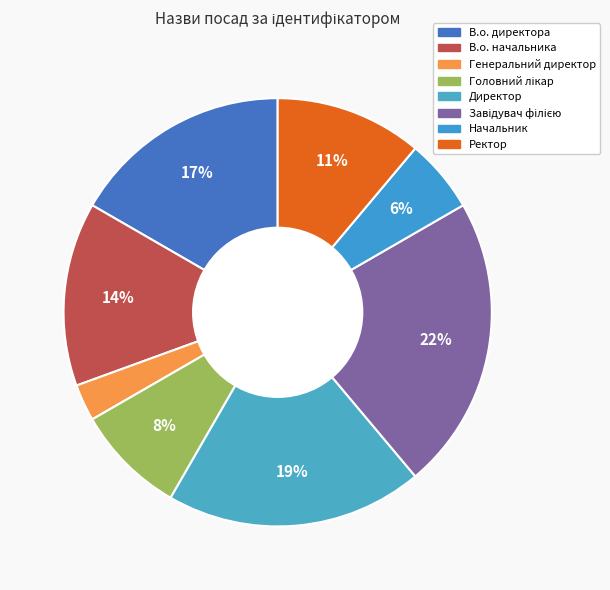

Does any single category account for the majority?

No